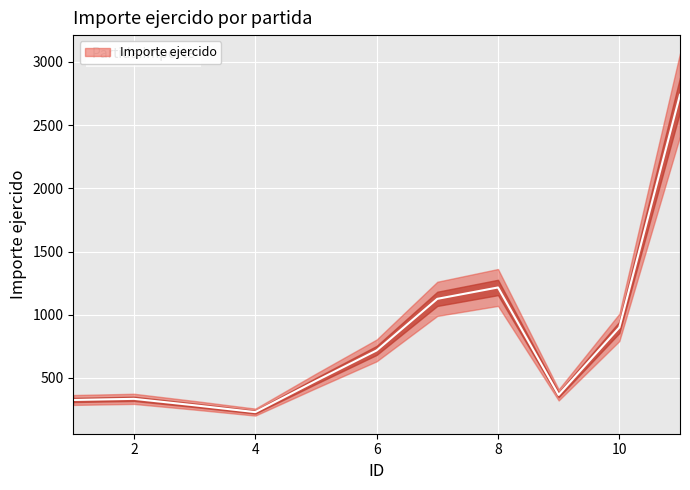

Which label corresponds to the largest value in the chart?

11